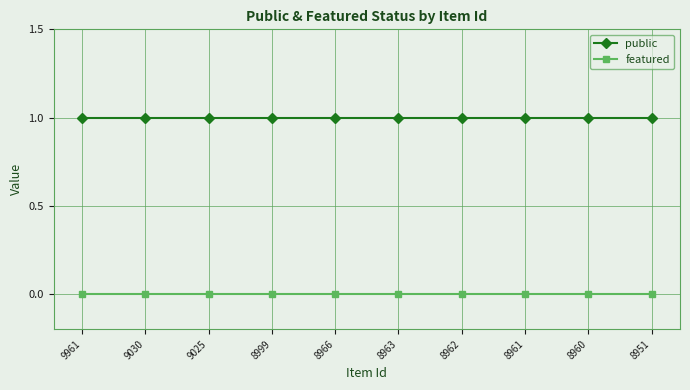

The value of public at 8999 is 1. True or false?

True